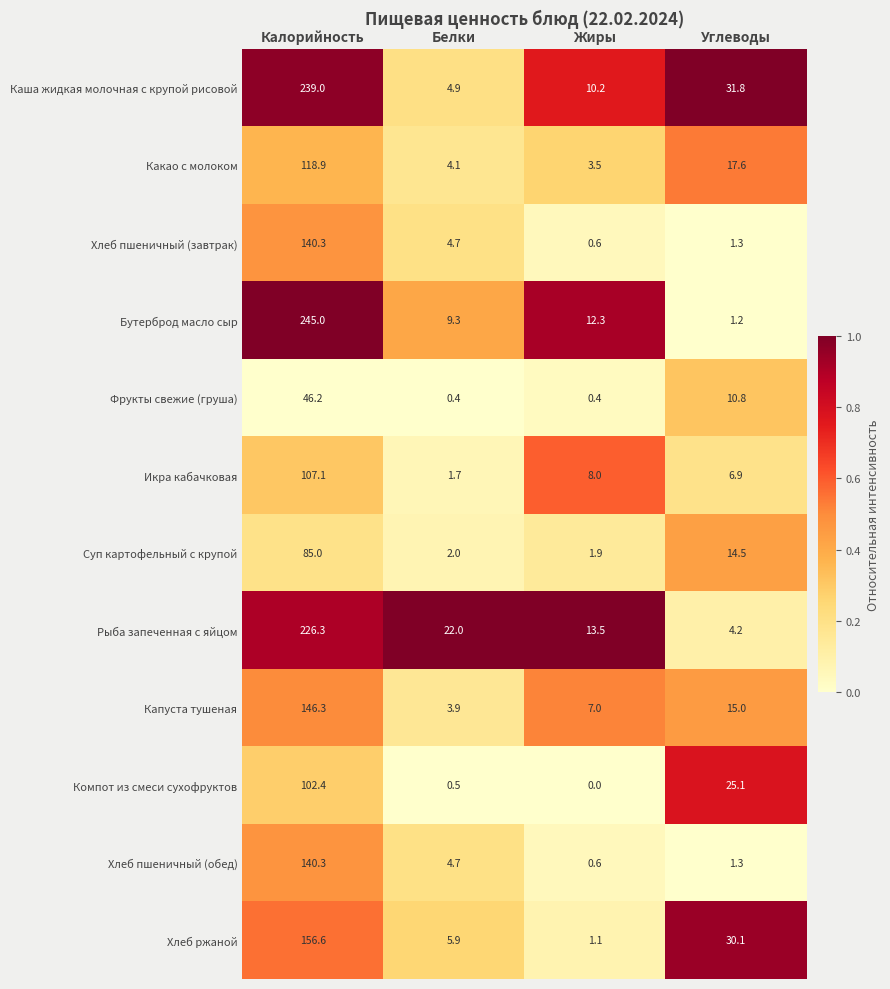

List the labels in order of Хлеб ржаной value, largest first.

Калорийность, Углеводы, Белки, Жиры